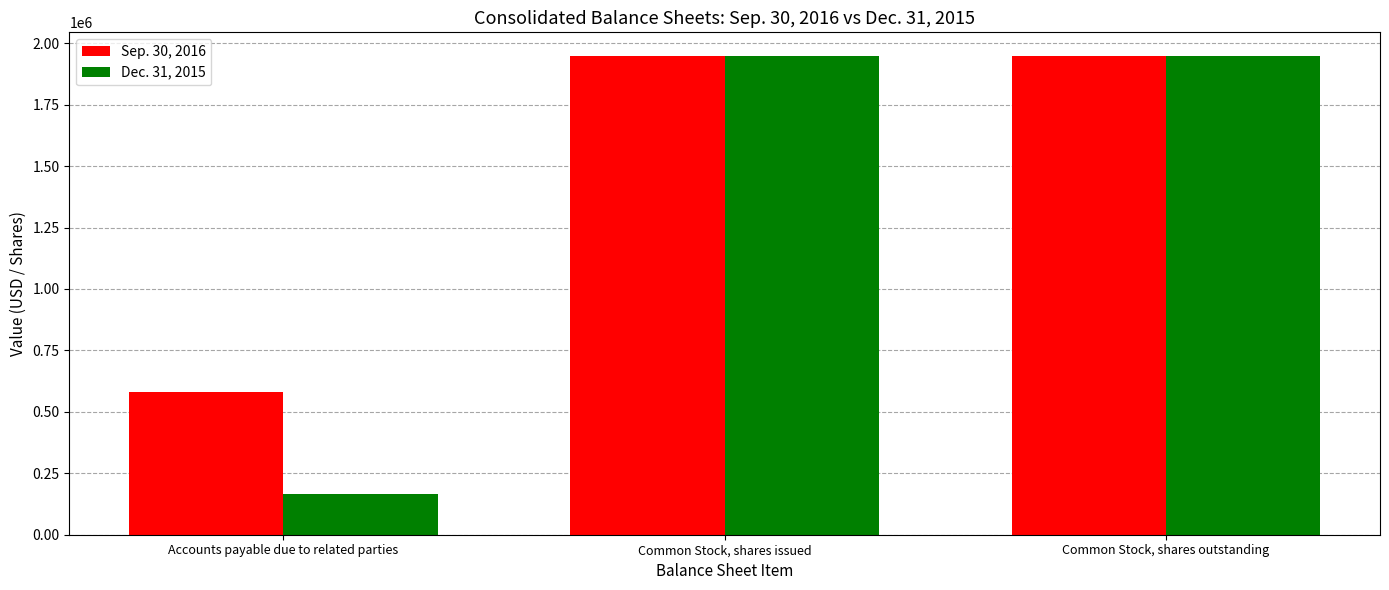

Which series has the widest spread of values?

Dec. 31, 2015